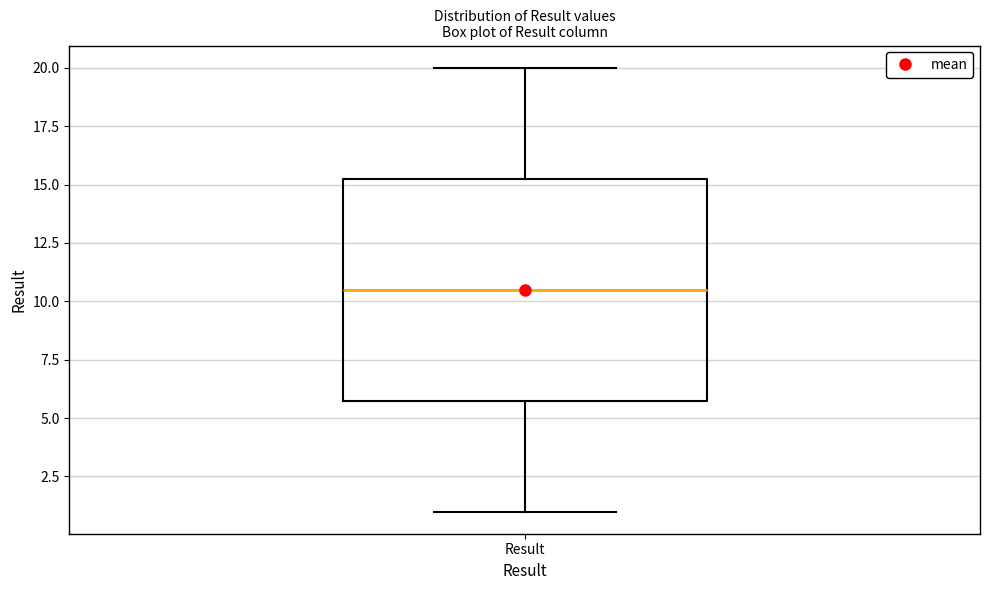

Transcribe this box plot: give where the median line is, the range the box spans, and where the two whiskers end, as read against the y-axis. The values are not printed on the chart, so give them approximately, as read against the axis.

median 10.5, box 6.0 to 15.5, whiskers 1.0 to 20.0